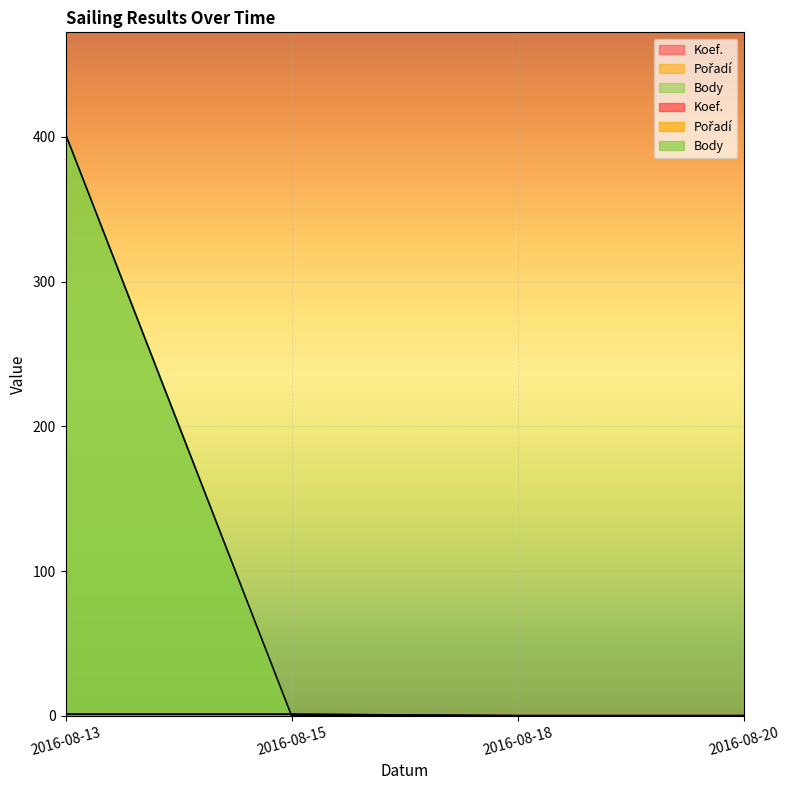

Does the chart display data point markers on the line(s)?

No